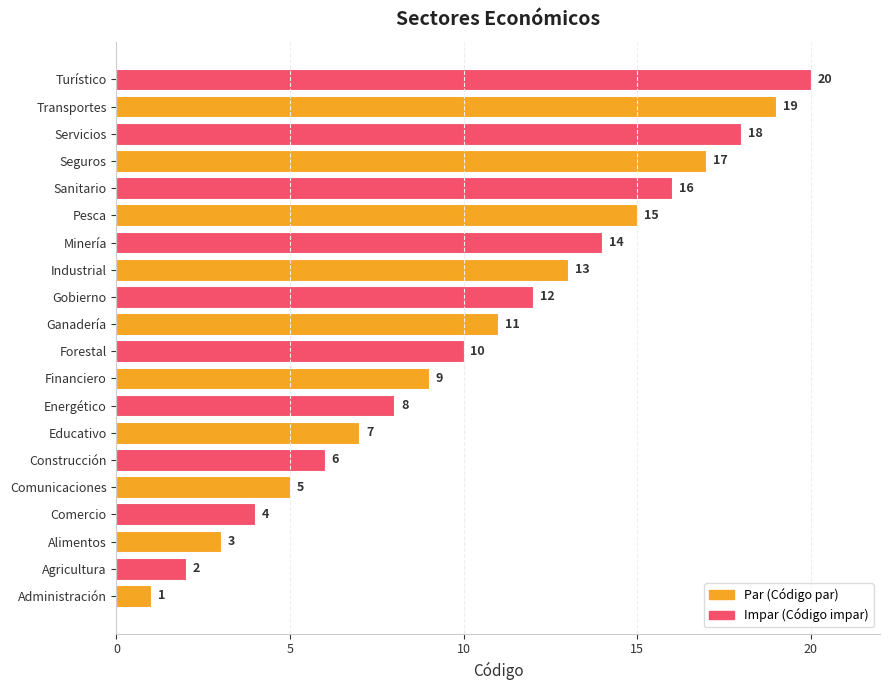

How many bars are there in total?

20